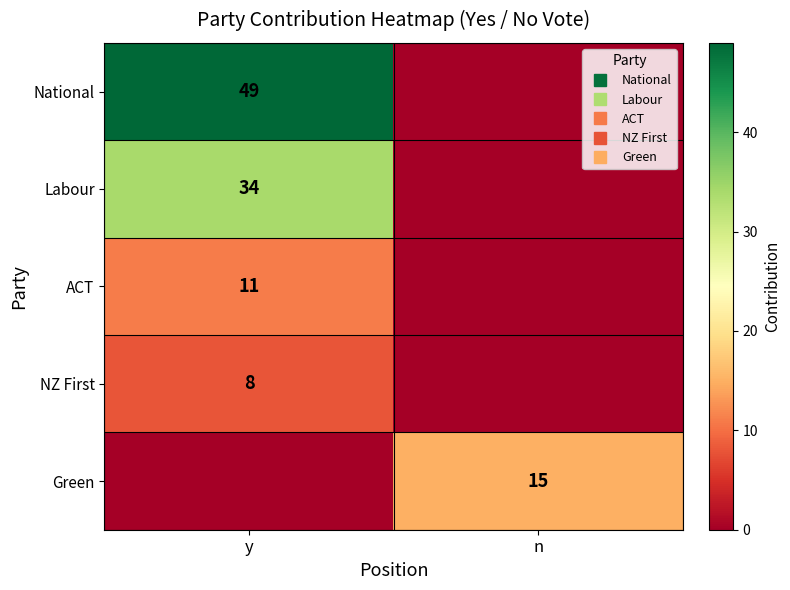

Which category has the highest value in the NZ First series?

y